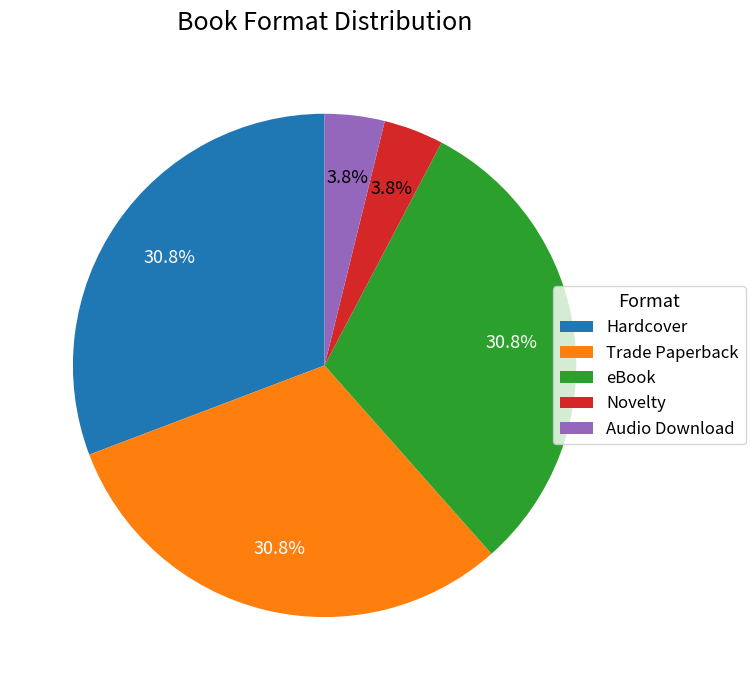

Does any single category account for the majority?

No